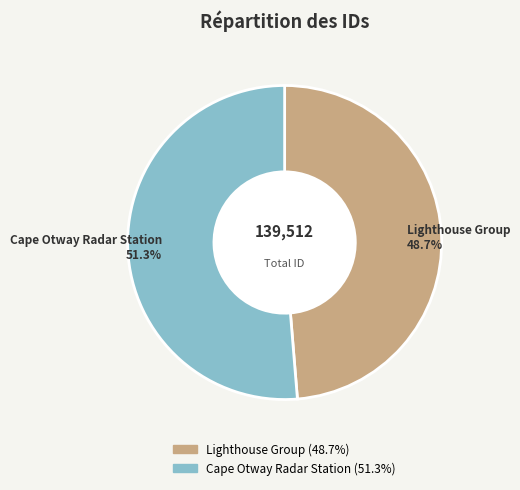

Rank the categories by value from highest to lowest.

Cape Otway Radar Station, Lighthouse Group